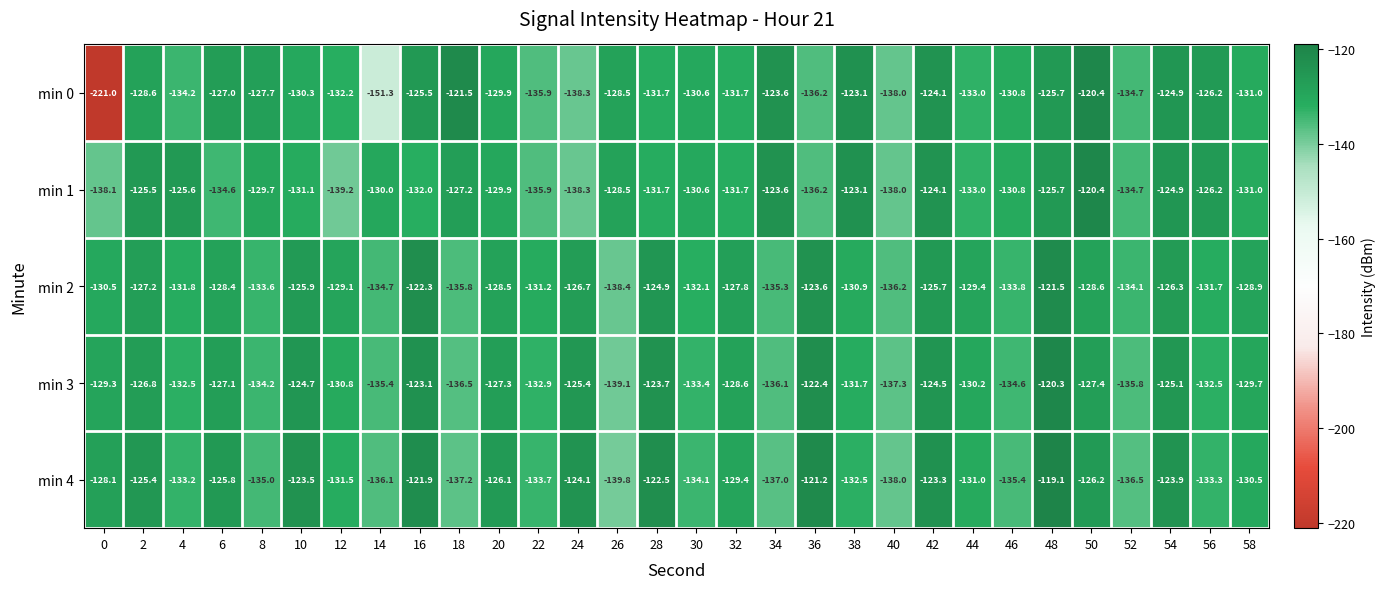

What is the total value across all series at 4?

-657.3